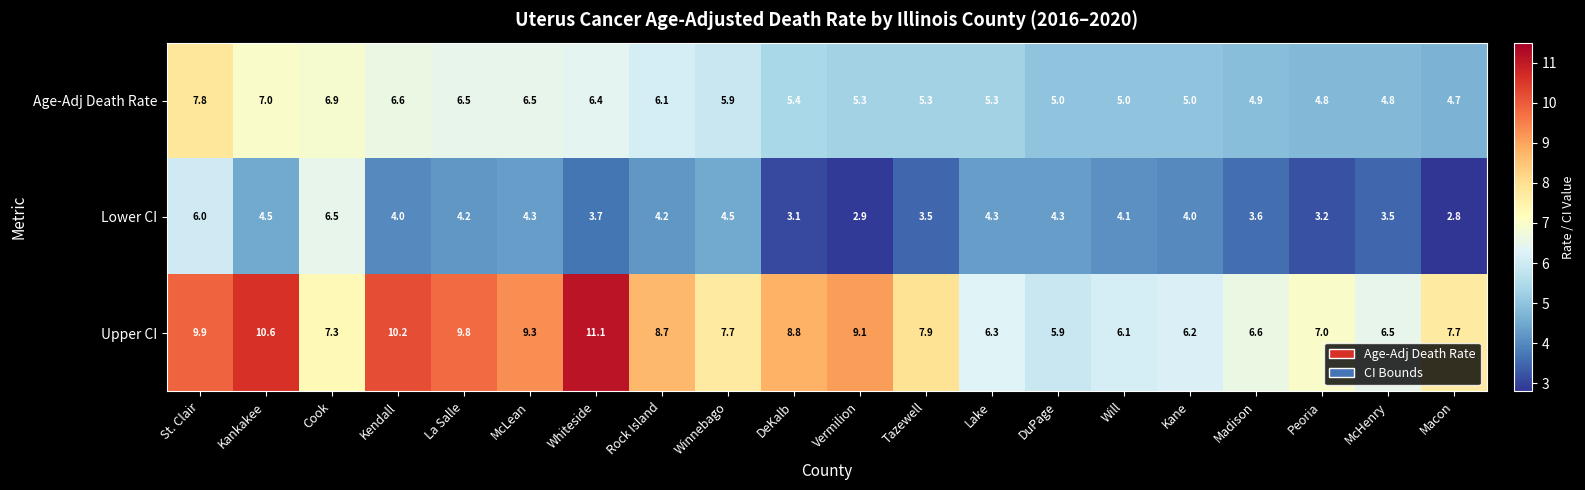

What is the spread (max minus min) of values at DuPage?

1.6